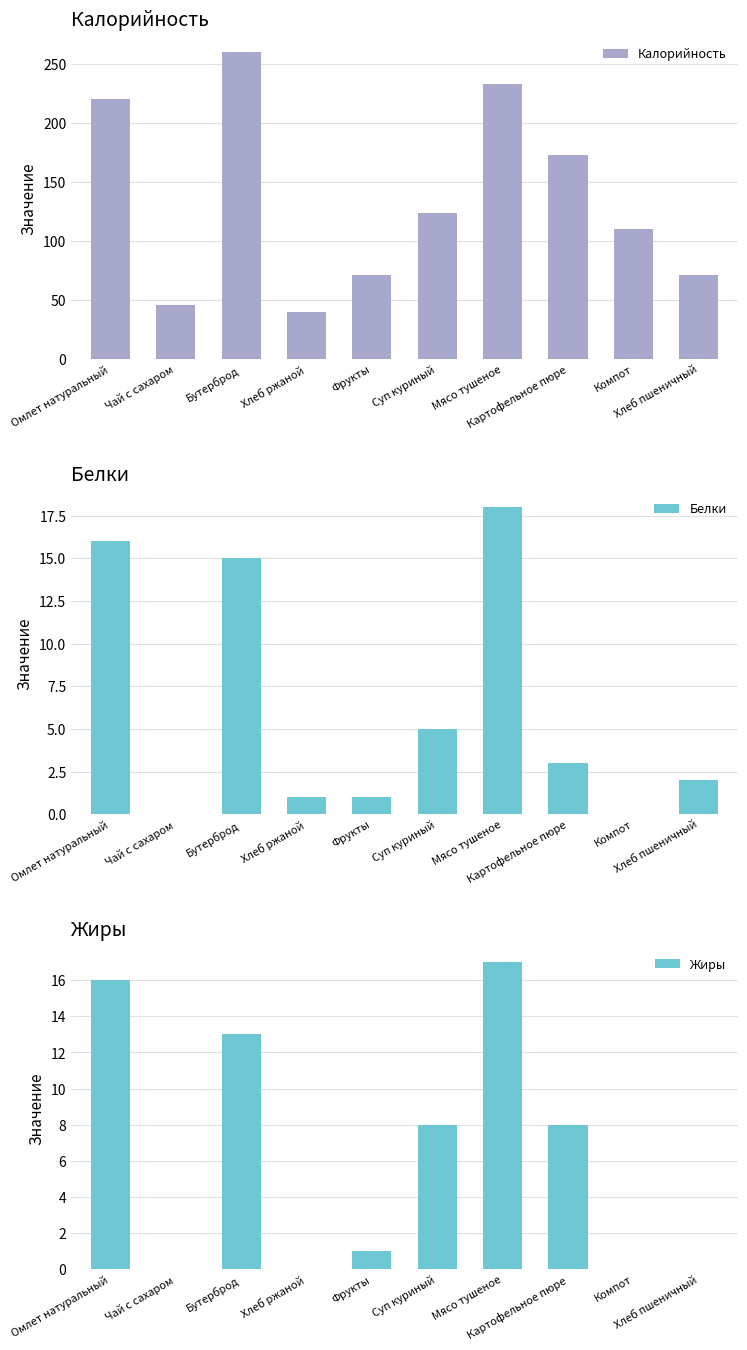

What is the difference between the second highest and second lowest values in the Жиры series?

16